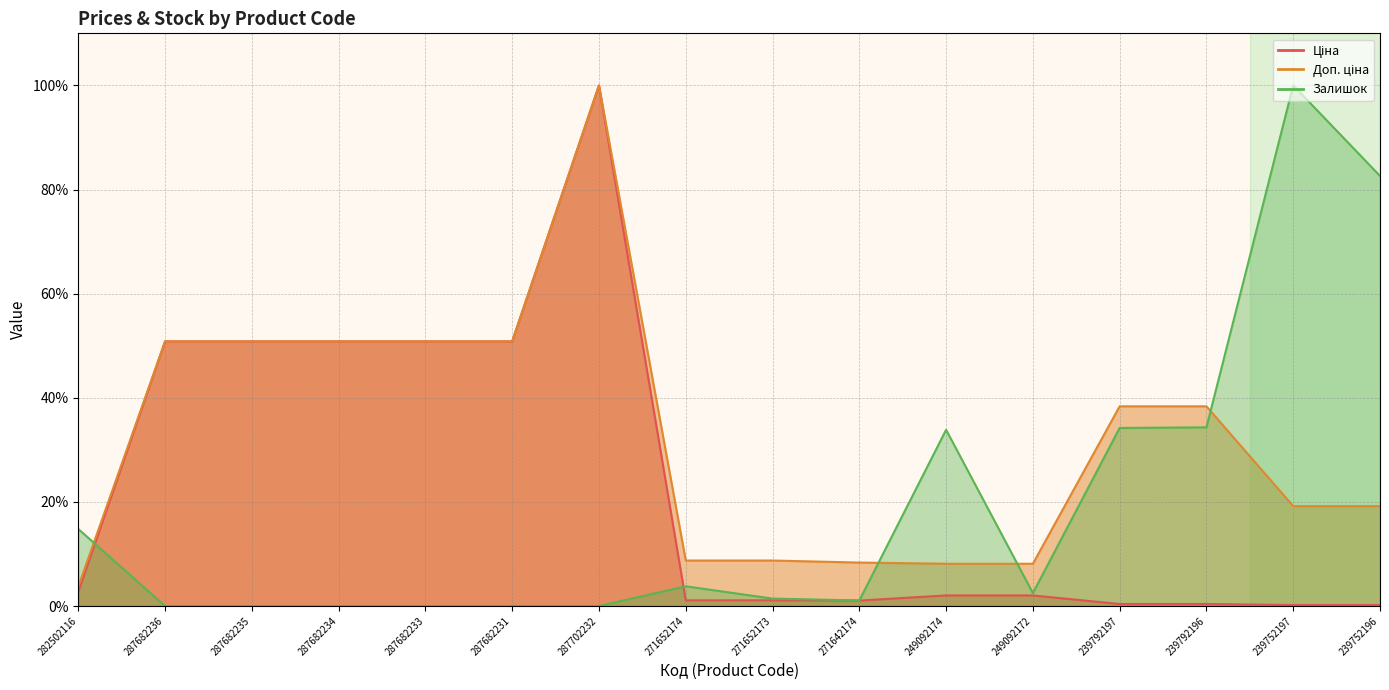

What position from the left is 239792196?

14